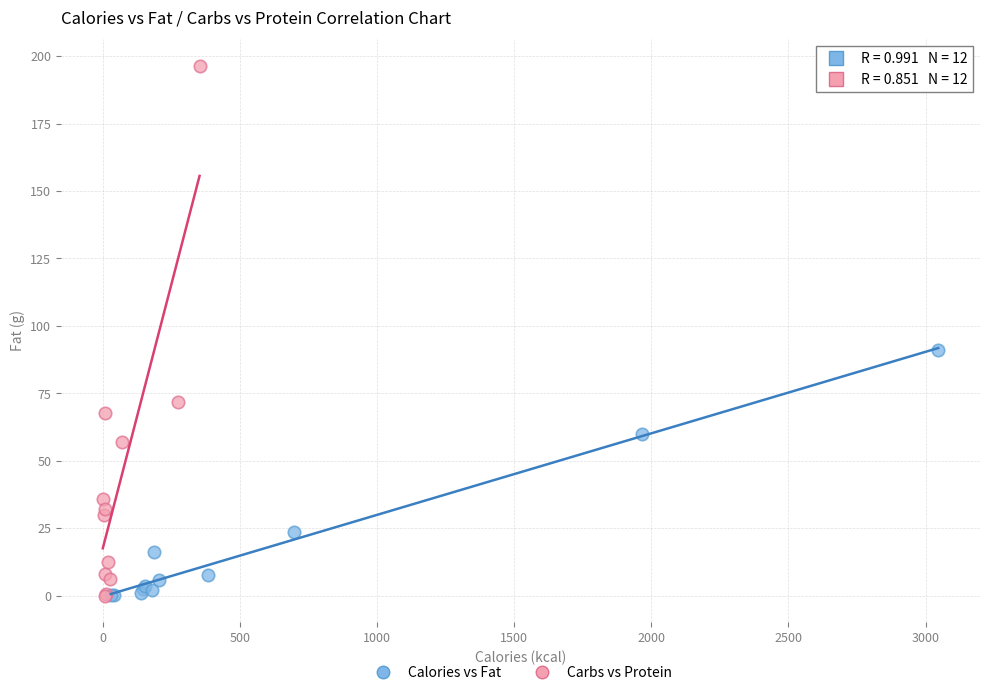

Which series reaches the maximum Y coordinate?

Carbs vs Protein